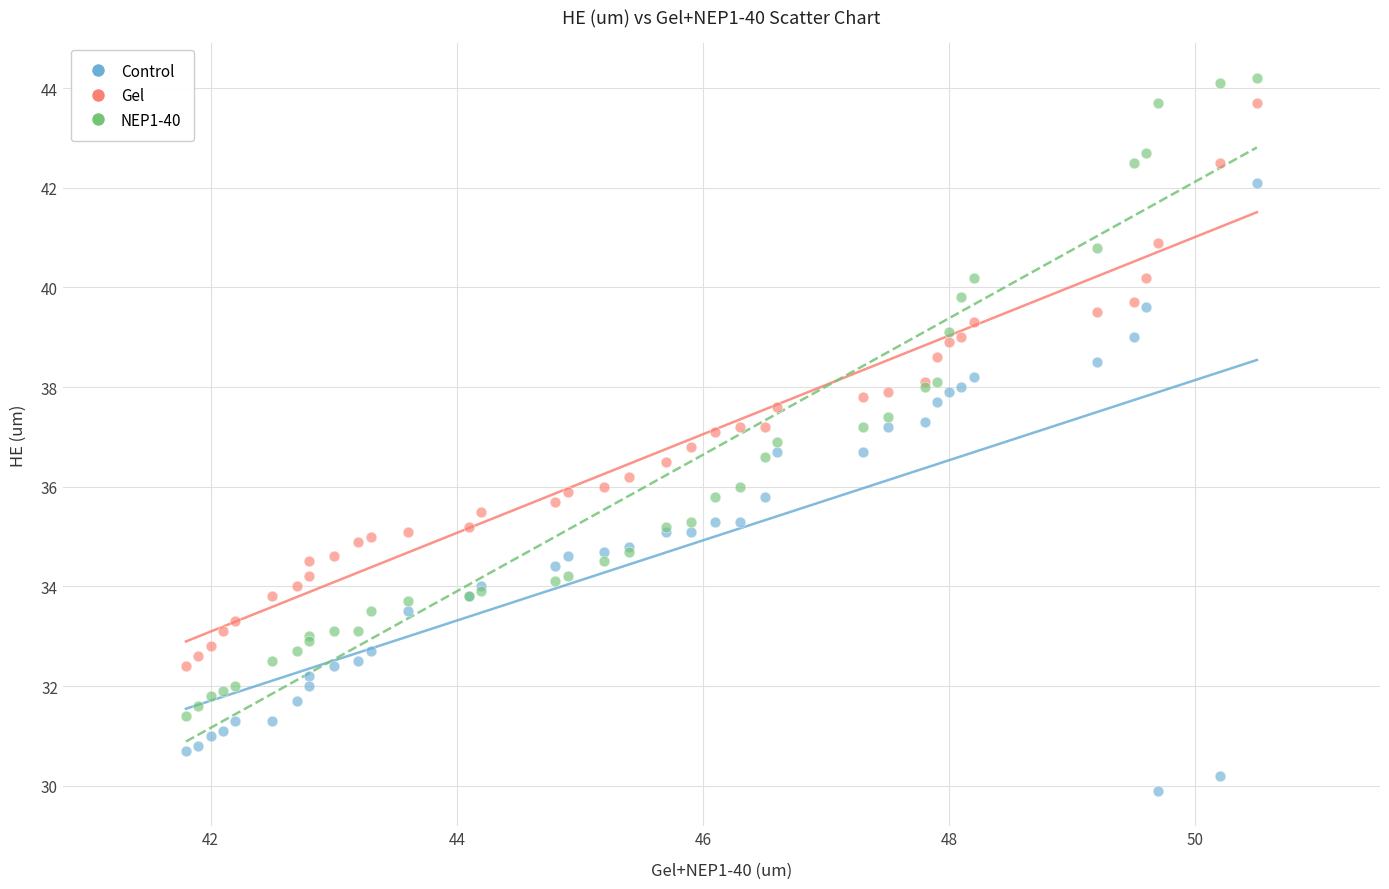

Which series has the widest spread of Y values?

NEP1-40